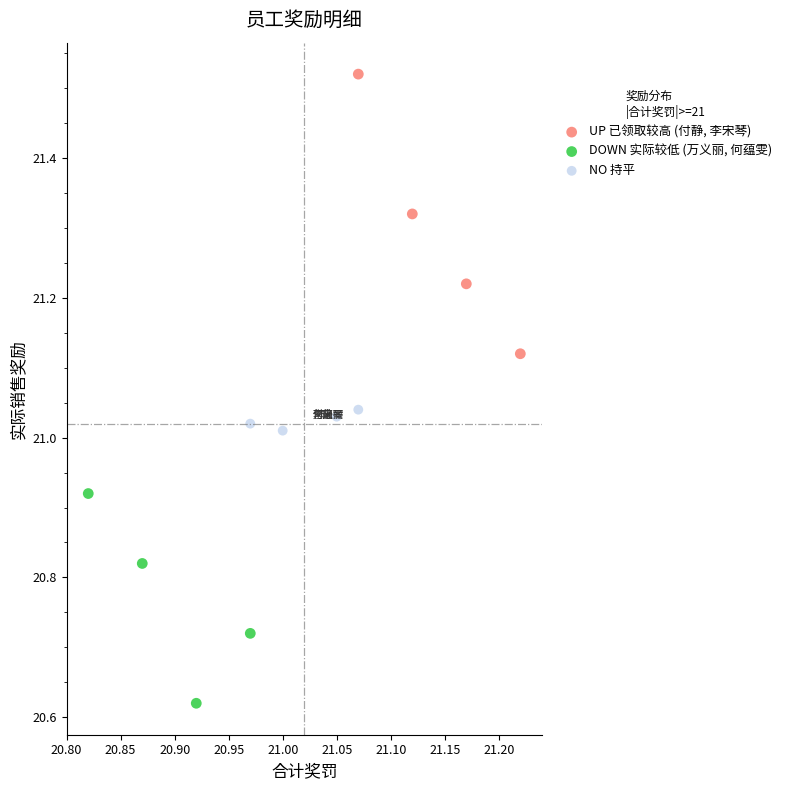

Which series reaches the maximum Y coordinate?

UP 已领取较高 (付静, 李宋琴)